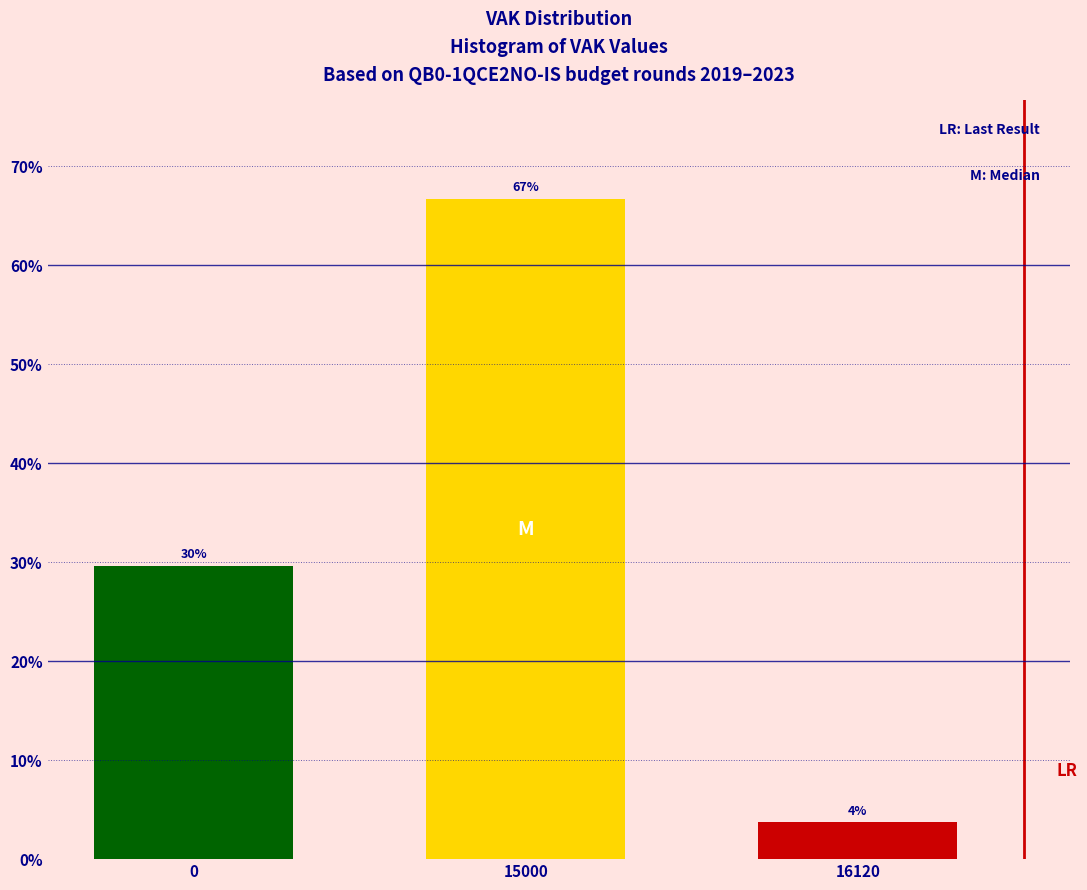

How many bars are there in total?

3